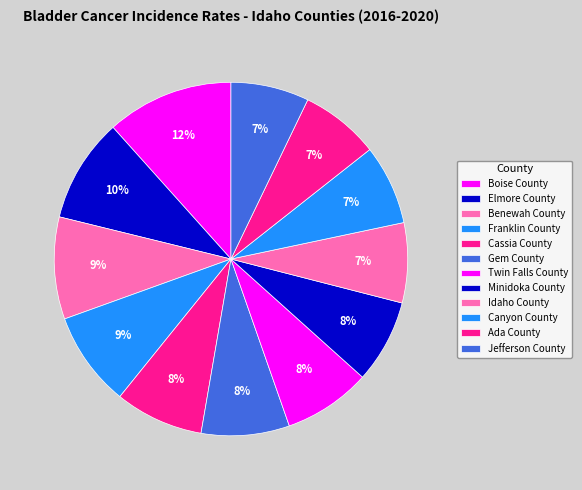

True or false: Franklin County accounts for 1% of the total.

False